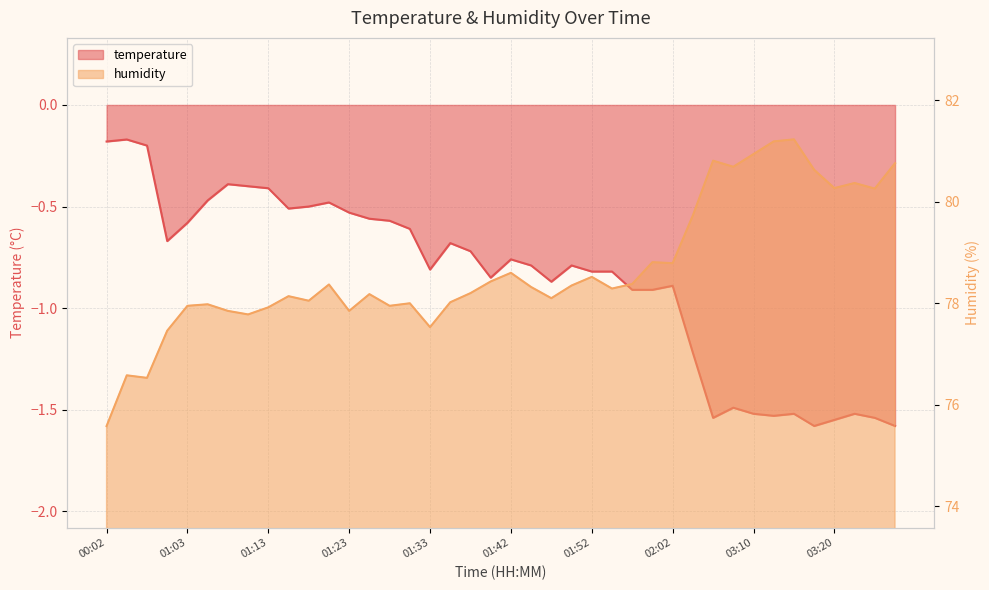

What position from the left is 01:33?

17